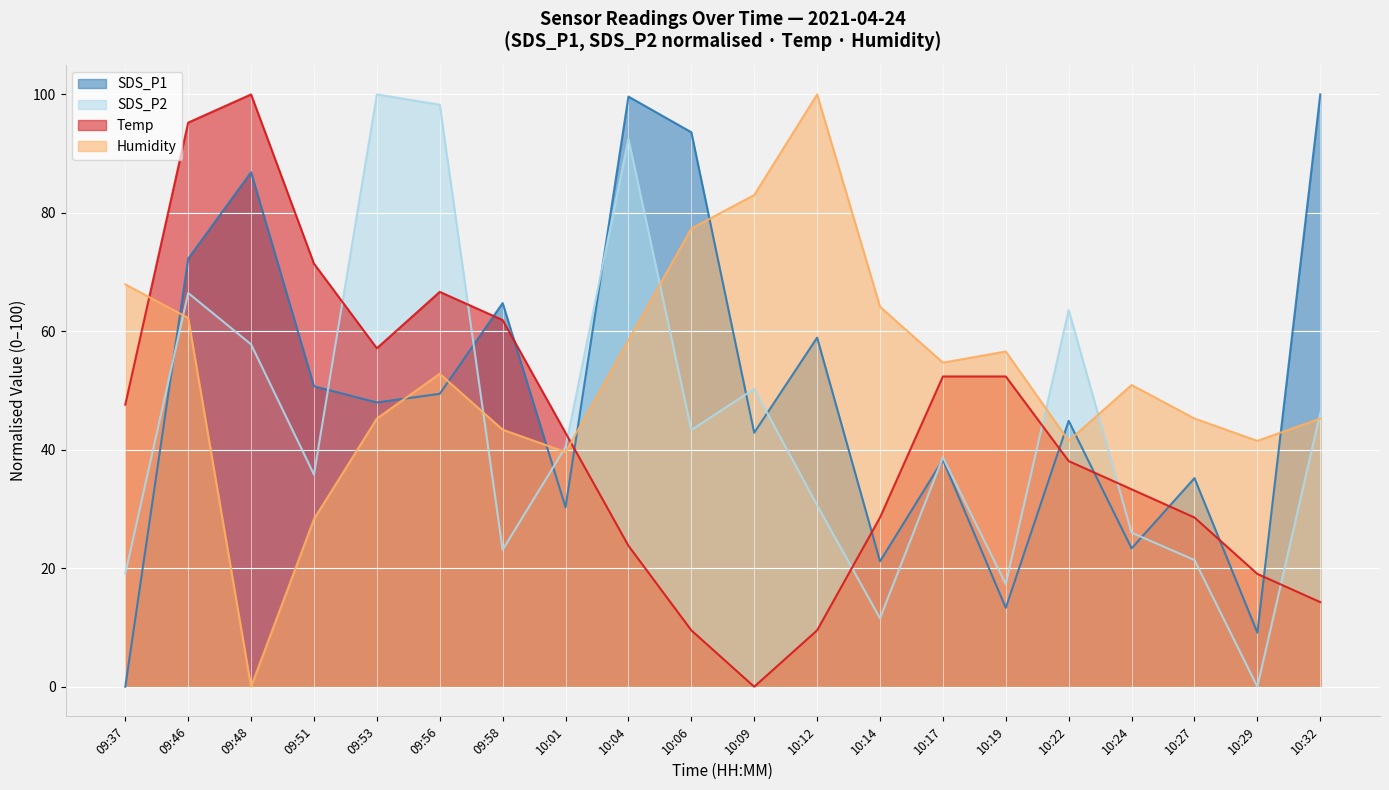

What is the average value of the Humidity series?

52.9